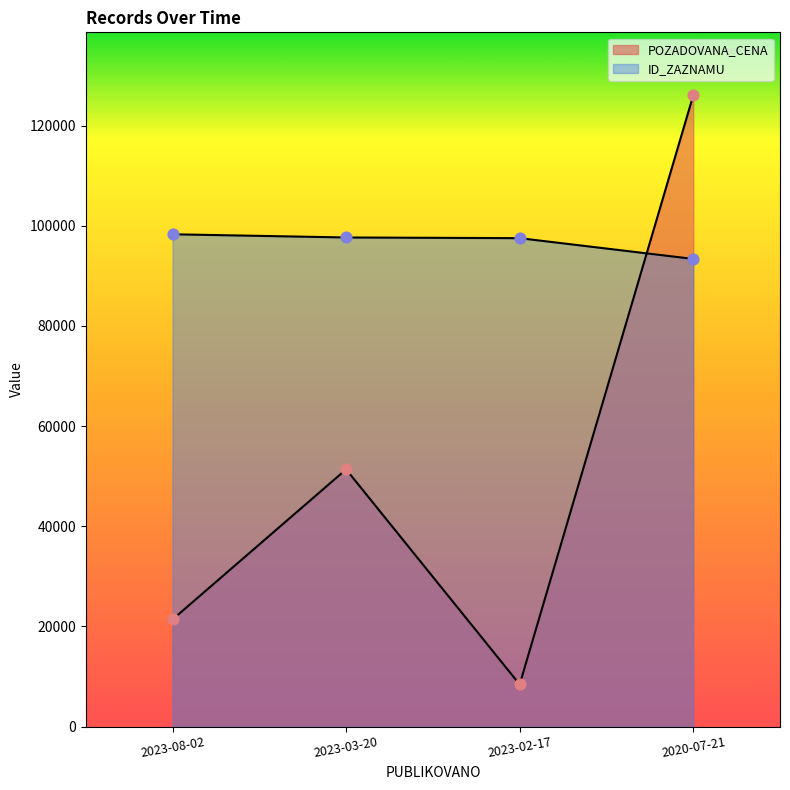

What are all the series names shown in the legend?

POZADOVANA_CENA, ID_ZAZNAMU